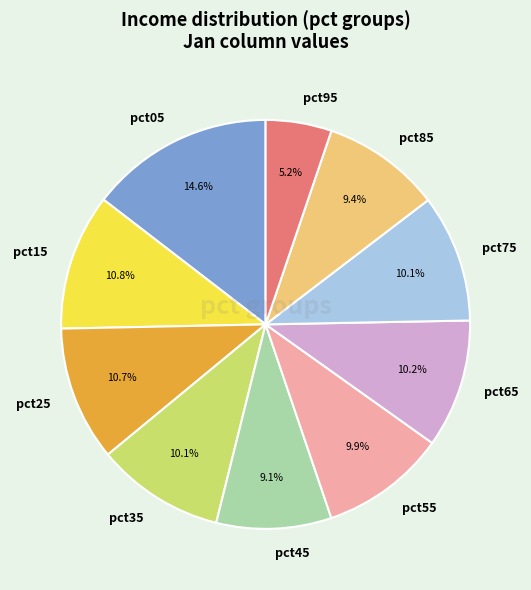

To the nearest percent, what percentage of the pie is pct35?

10%